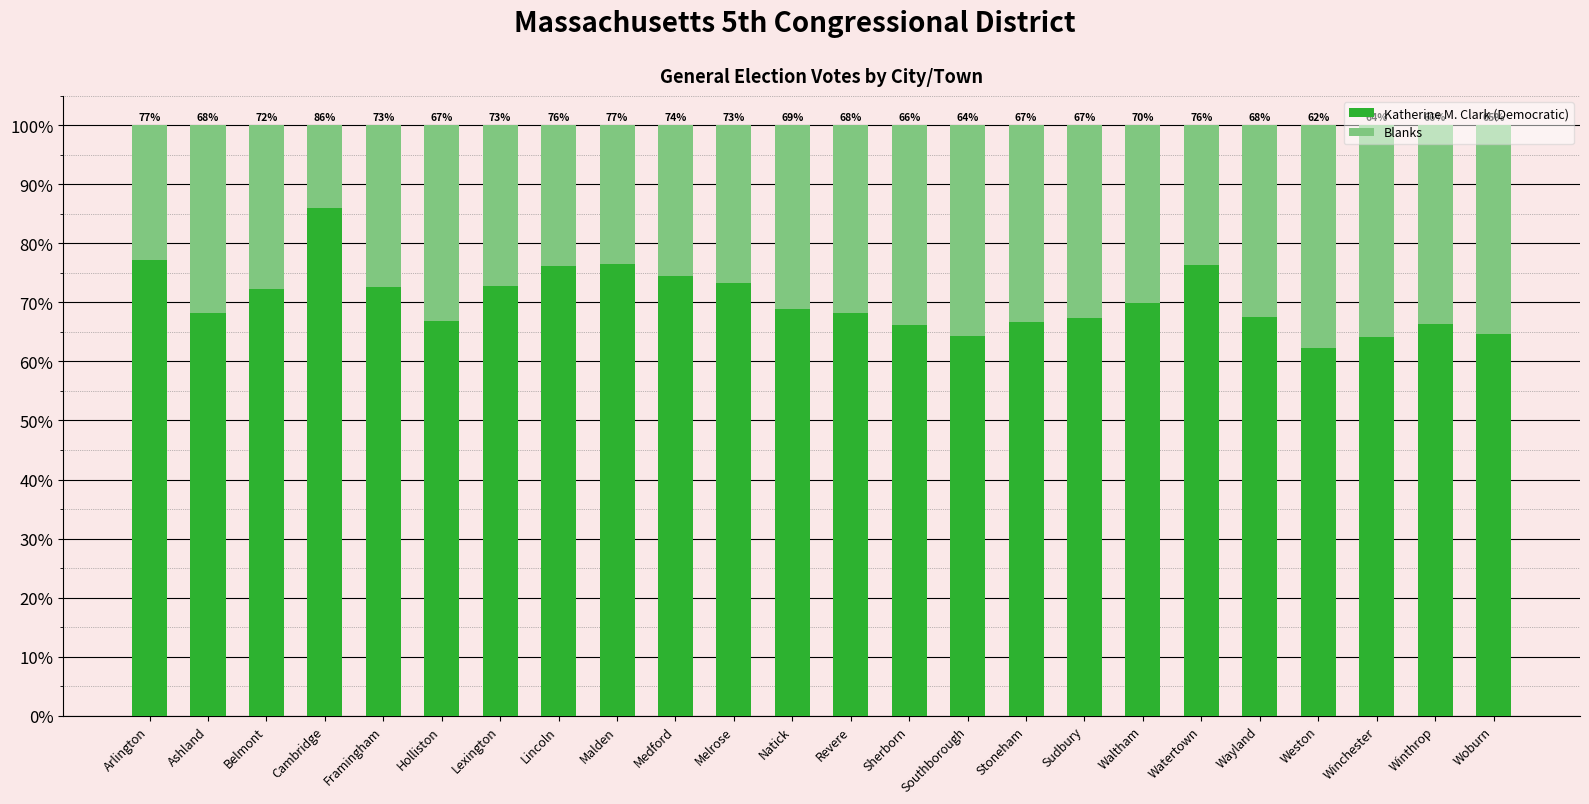

Does the chart contain any negative values?

No